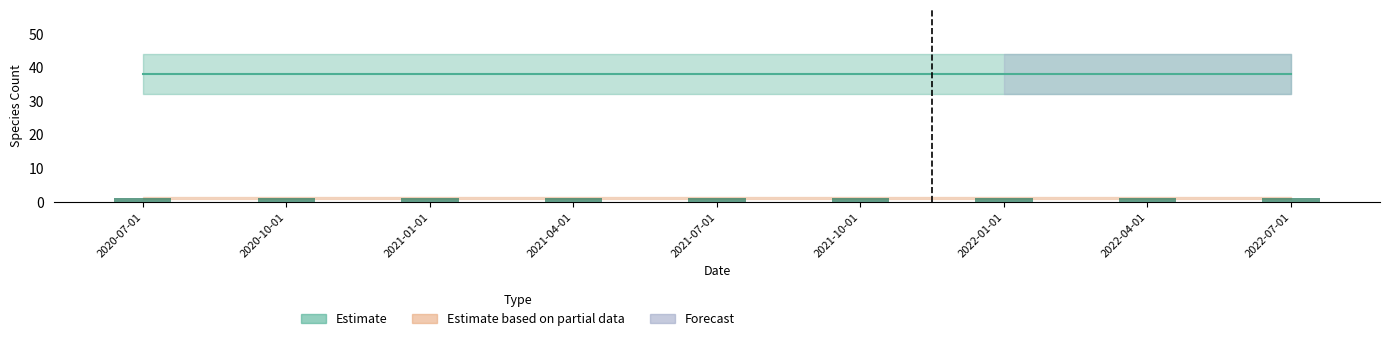

At which category does the chart reach its minimum across all series?

2020-07-01